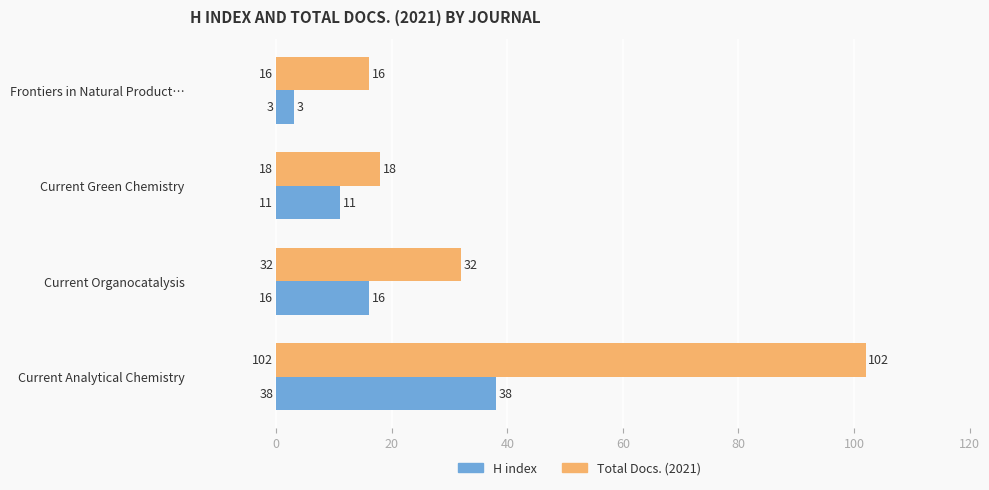

What is the average value of the H index series?

17